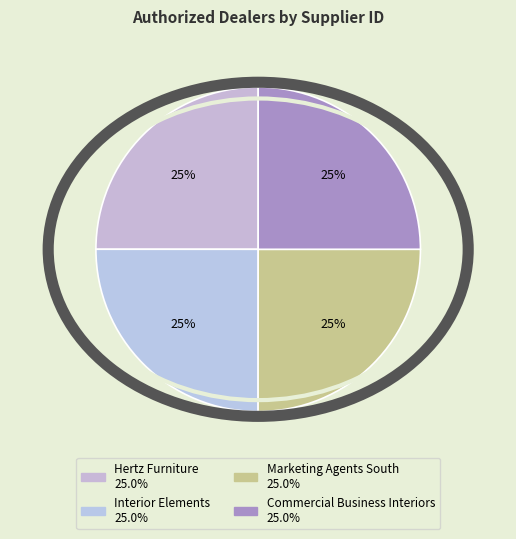

What is the smallest slice in the pie chart?

Interior Elements